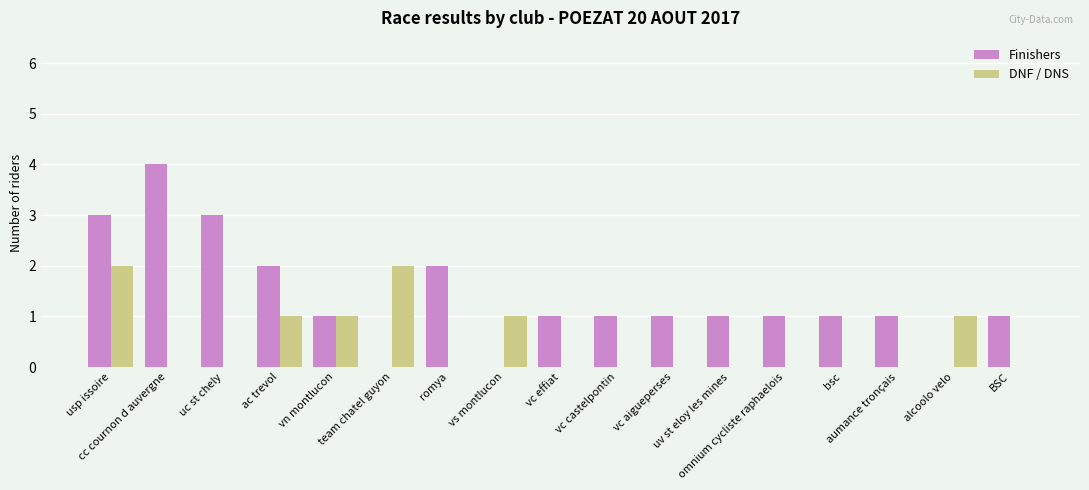

At which label does Finishers first exceed 1?

usp issoire